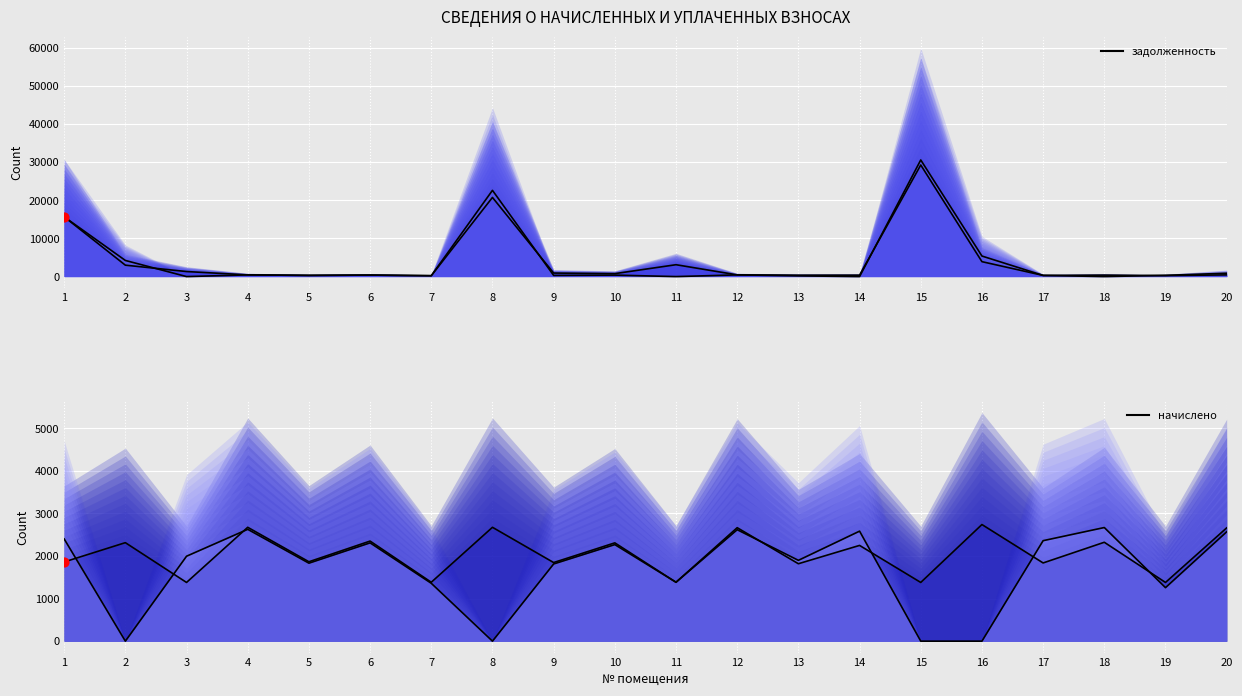

Which series has the largest Y range (max minus min)?

задолженность (col_6)